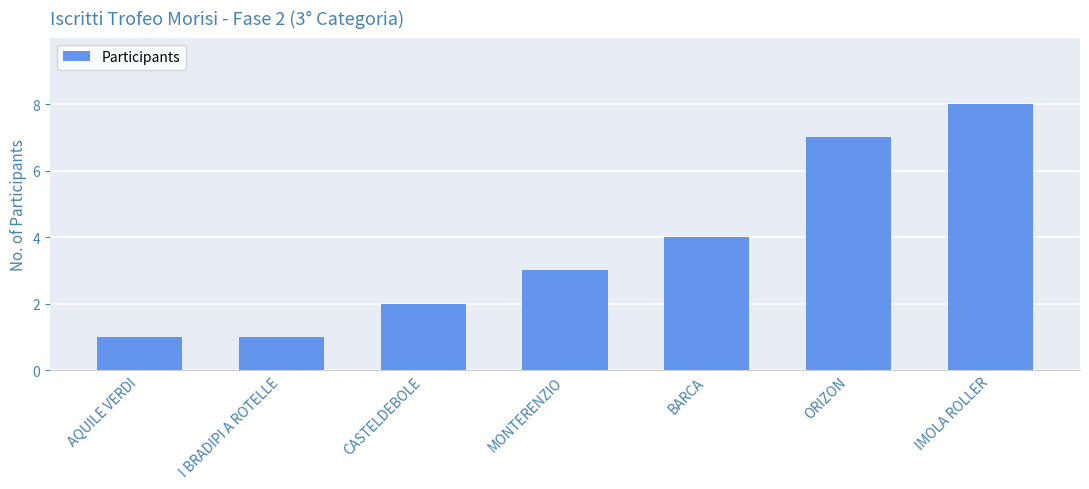

True or false: the data shows 2 at IMOLA ROLLER.

False